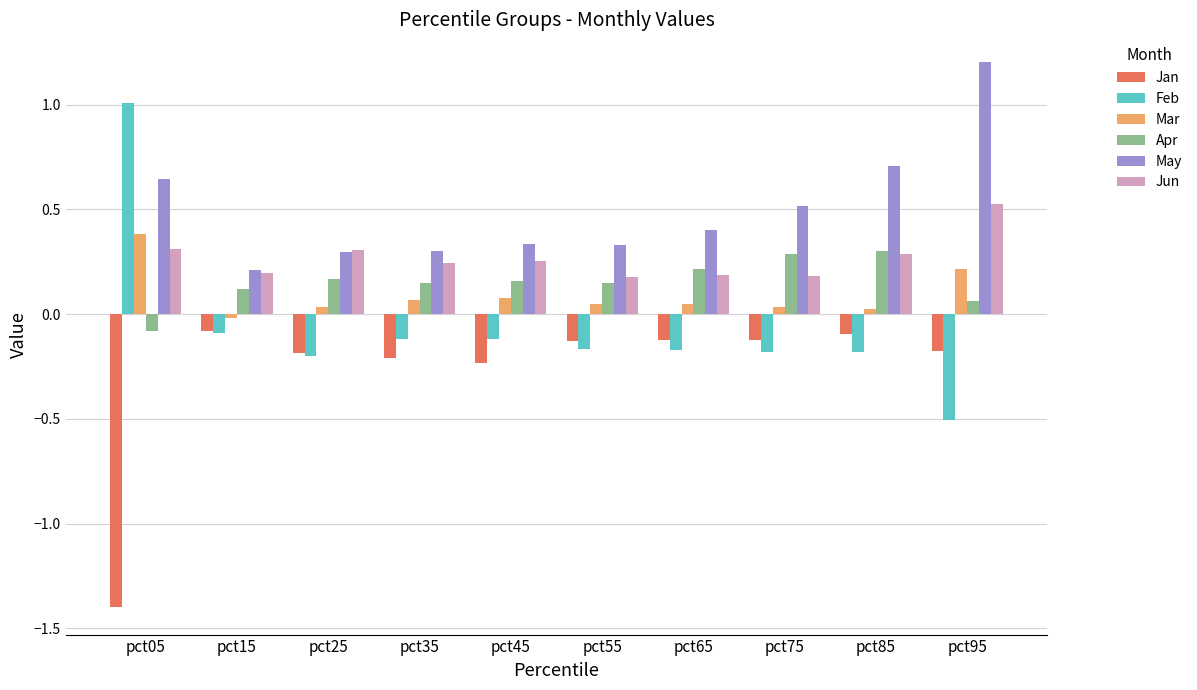

What is the sum of all May values?

4.9